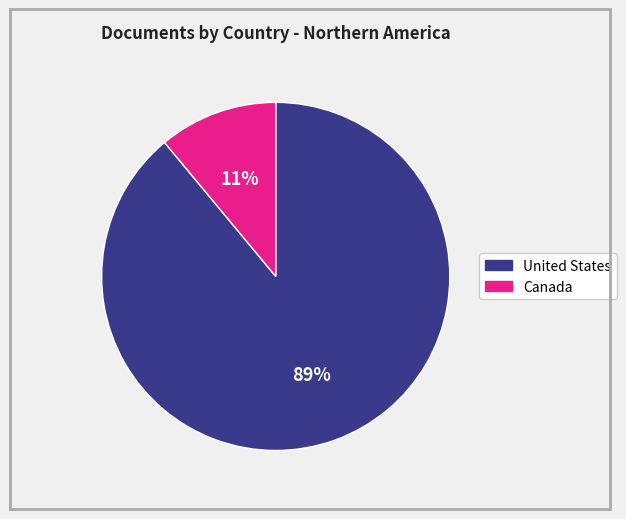

Which slice is the largest?

United States